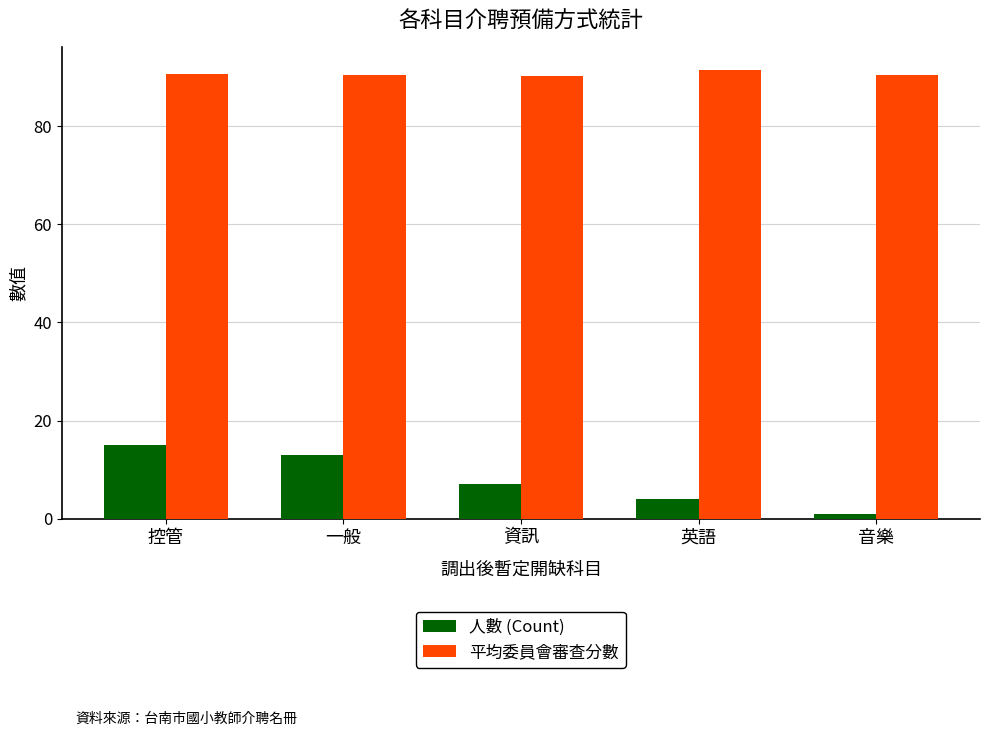

Which series changed the most between 一般 and 資訊?

人數 (Count)